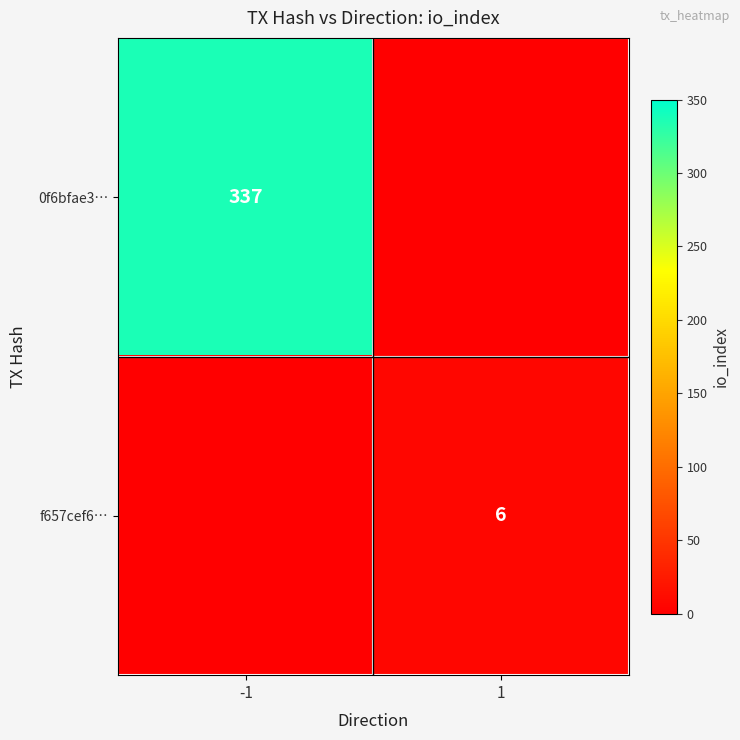

The value of 0f6bfae3… at -1 is 578. True or false?

False